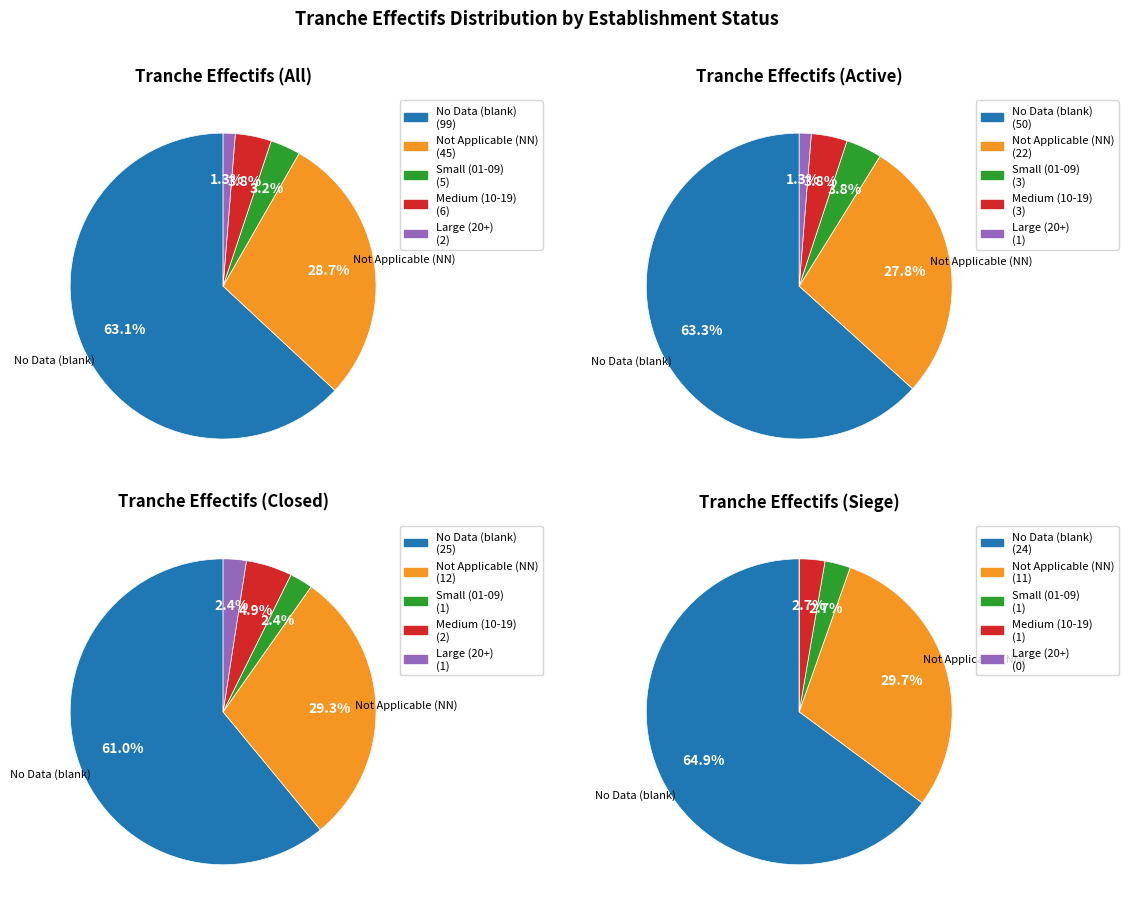

Does any single category account for the majority?

Yes